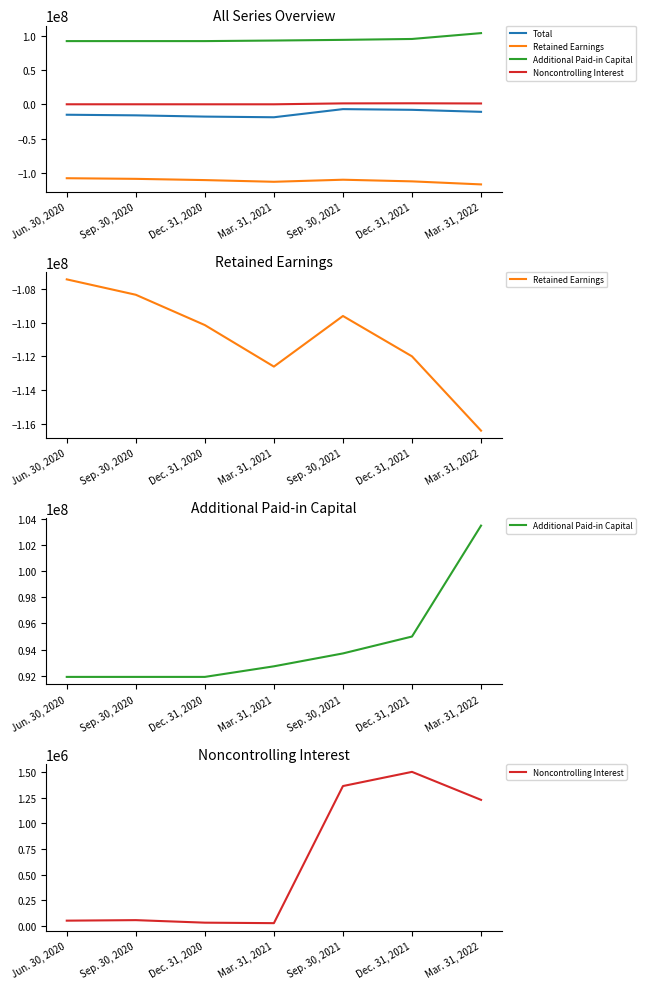

Which category has the lowest value across all series?

Mar. 31, 2022